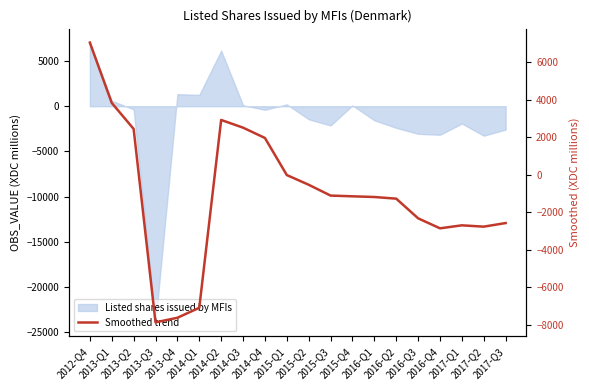

True or false: the data shows -1158.7 at 2015-Q4.

True